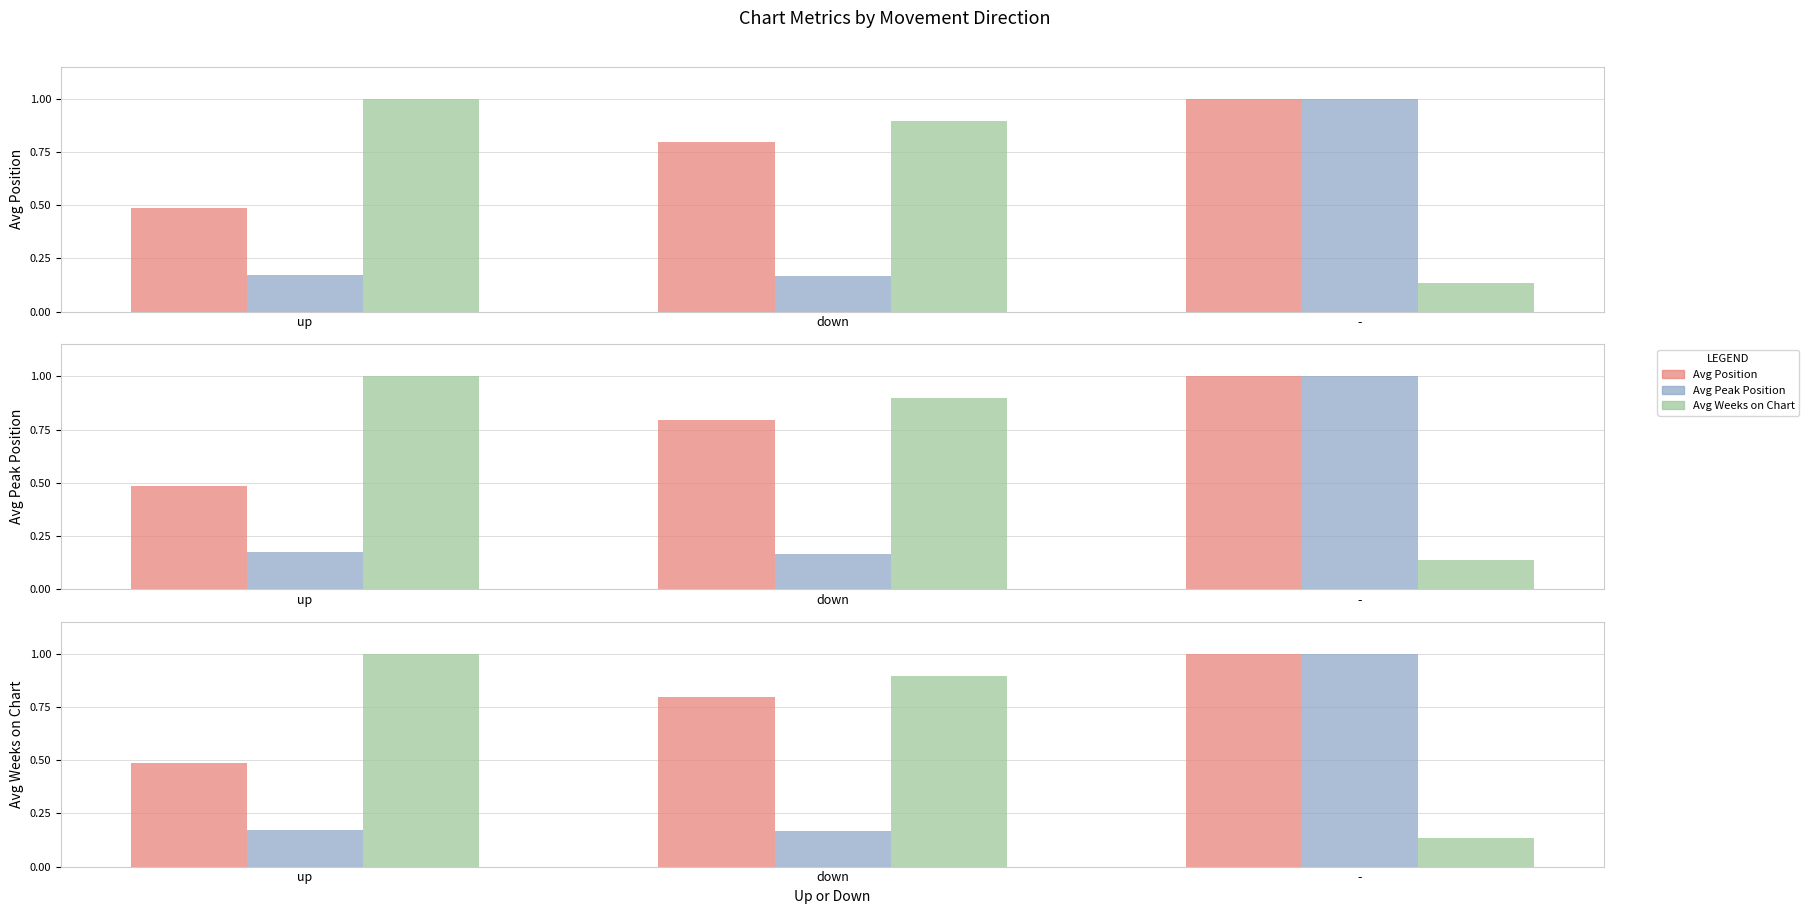

What is the total value across all series at down?

1.9